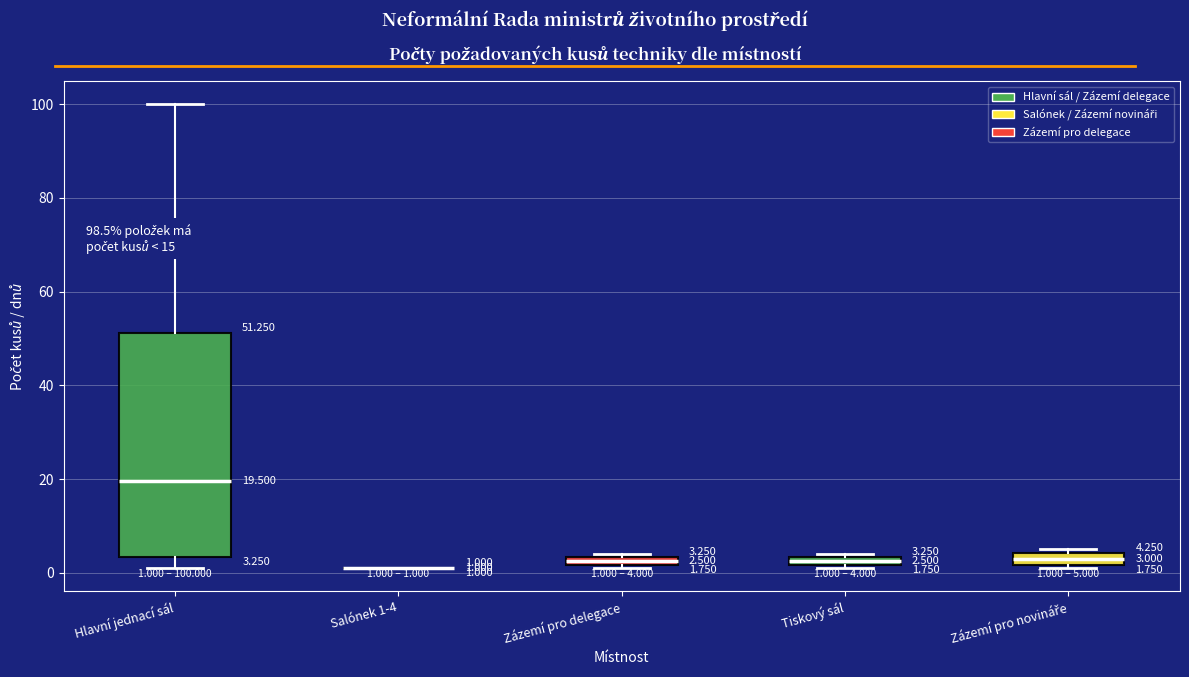

Which box is the tallest, from its lower edge to its upper edge?

Hlavní jednací sál